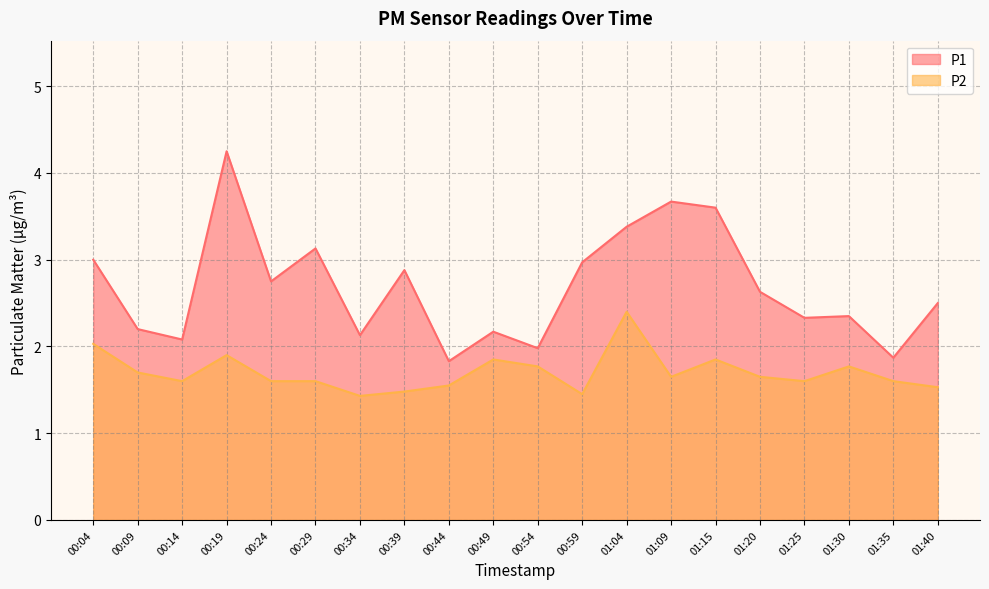

What is the total value across all series at 00:19?

6.2